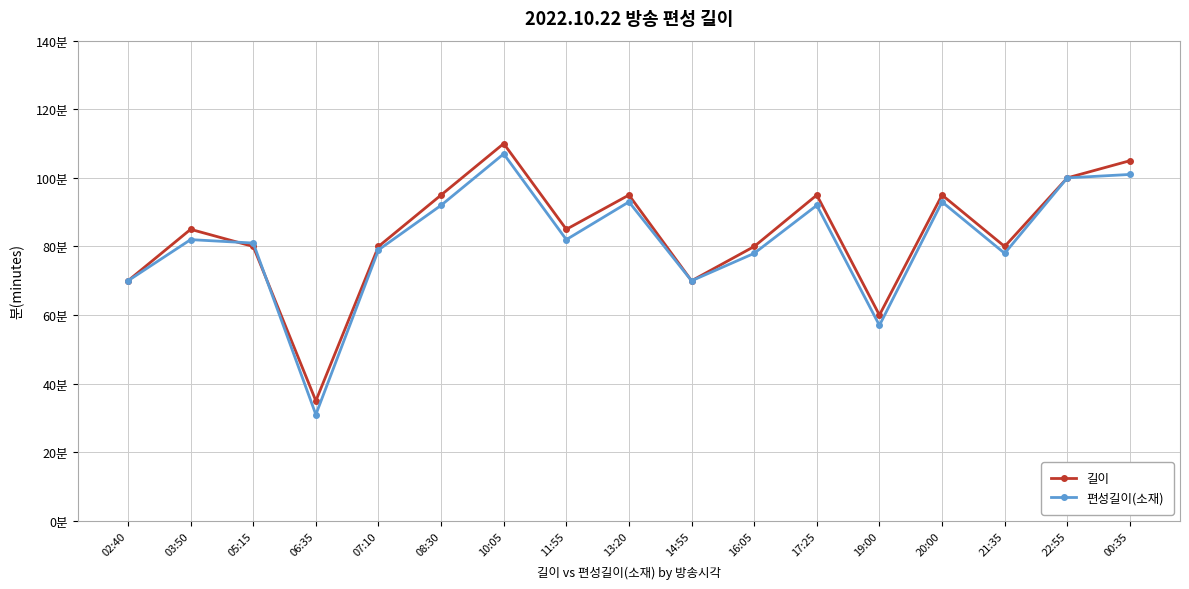

What are all the series names shown in the legend?

길이, 편성길이(소재)